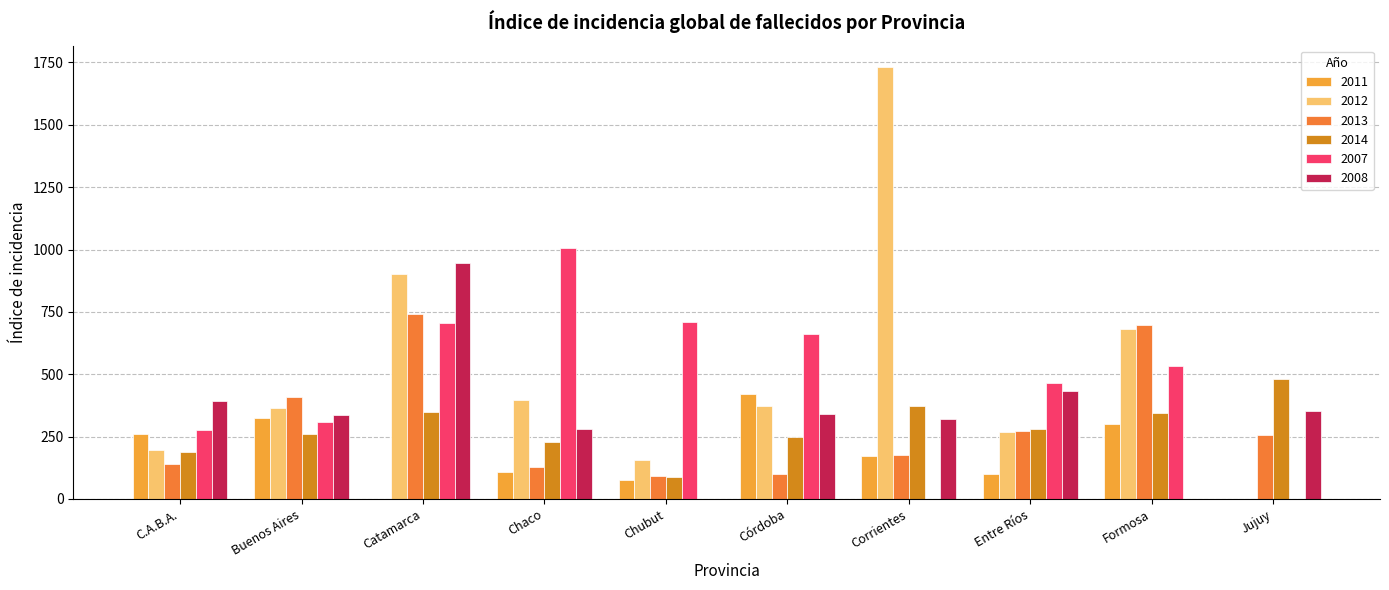

Which label corresponds to the largest value in the chart?

Corrientes